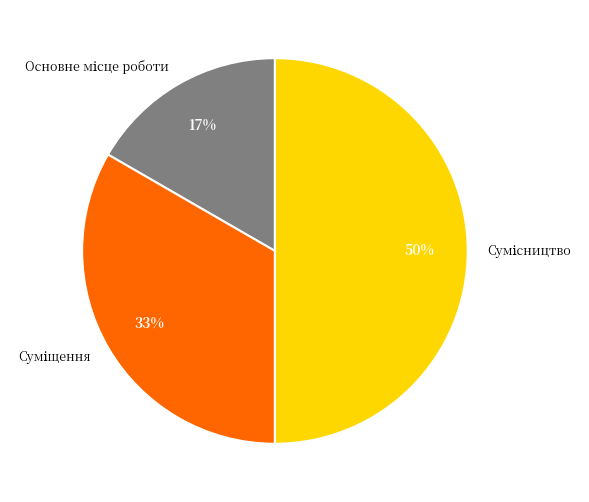

How many segments does this pie chart have?

3